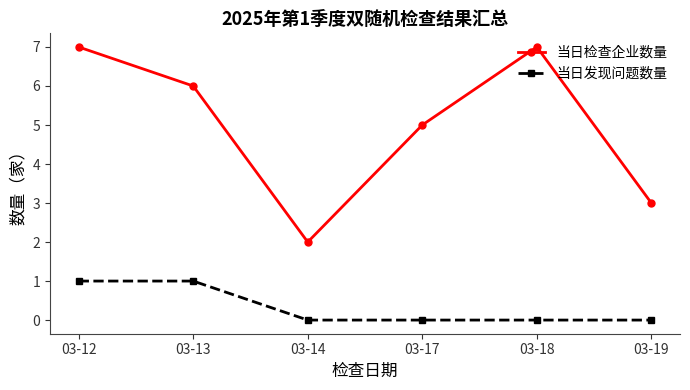

What is the sum of all 当日发现问题数量 values?

2